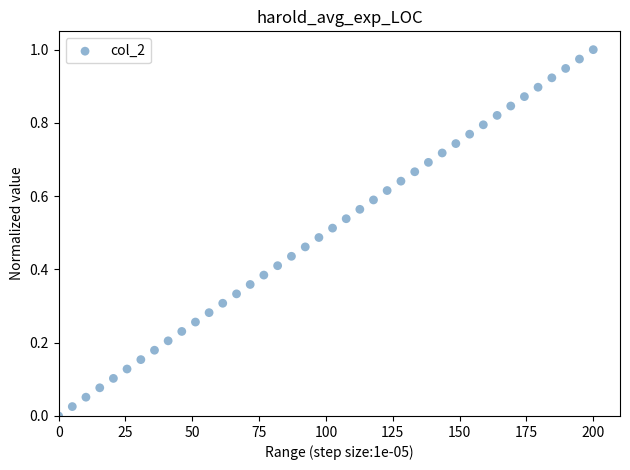

What is the range of X values (max minus min)?

200.0